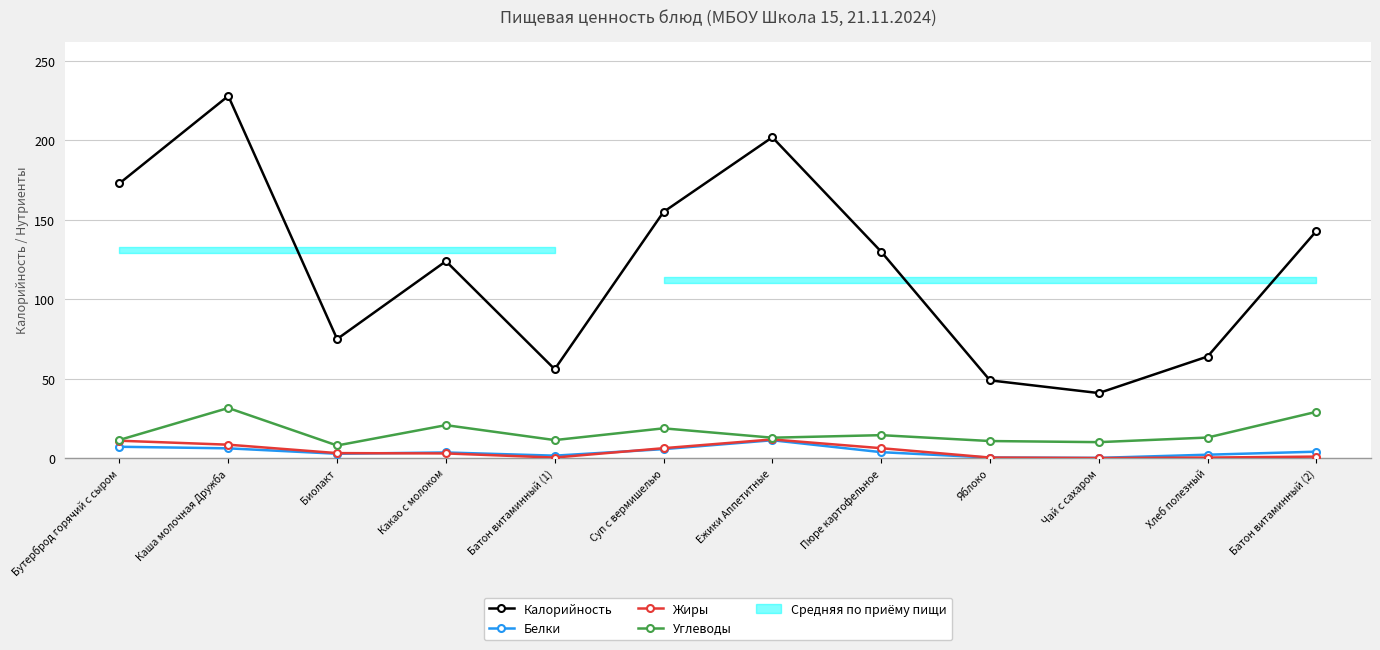

What is the label of the 11th point from the left?

Хлеб полезный